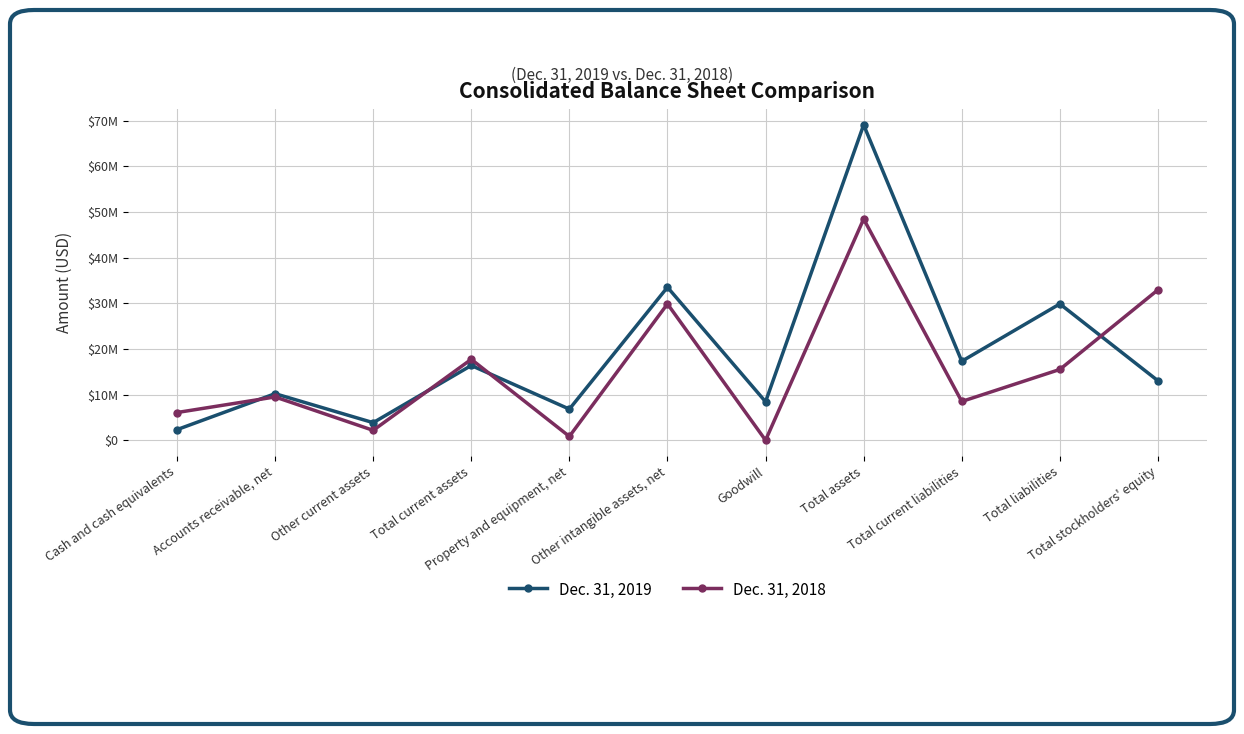

What is the value of the Dec. 31, 2018 point at the 5th from the left?

837000